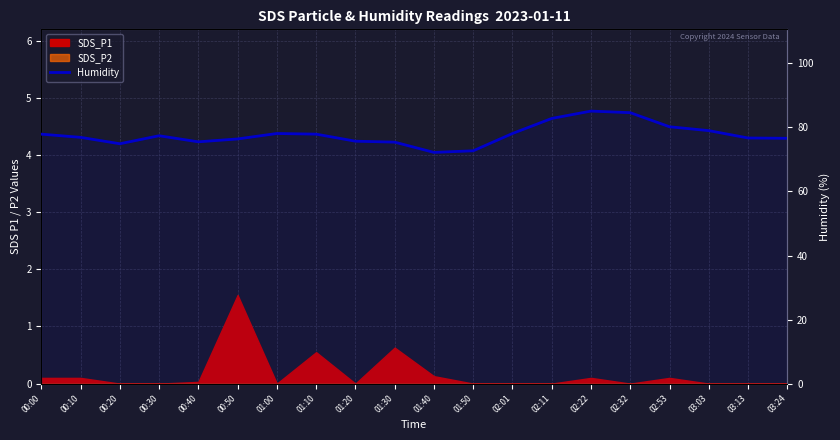

Reading left to right, transcribe all the data shown in this chart.

00:00=77.9	00:10=76.9	00:20=74.9	00:30=77.4	00:40=75.5	00:50=76.4	01:00=78.1	01:10=77.9	01:20=75.7	01:30=75.4	01:40=72.2	01:50=72.7	02:01=78.1	02:11=82.8	02:22=85.1	02:32=84.6	02:53=80.2	03:03=79.0	03:13=76.7	03:24=76.6